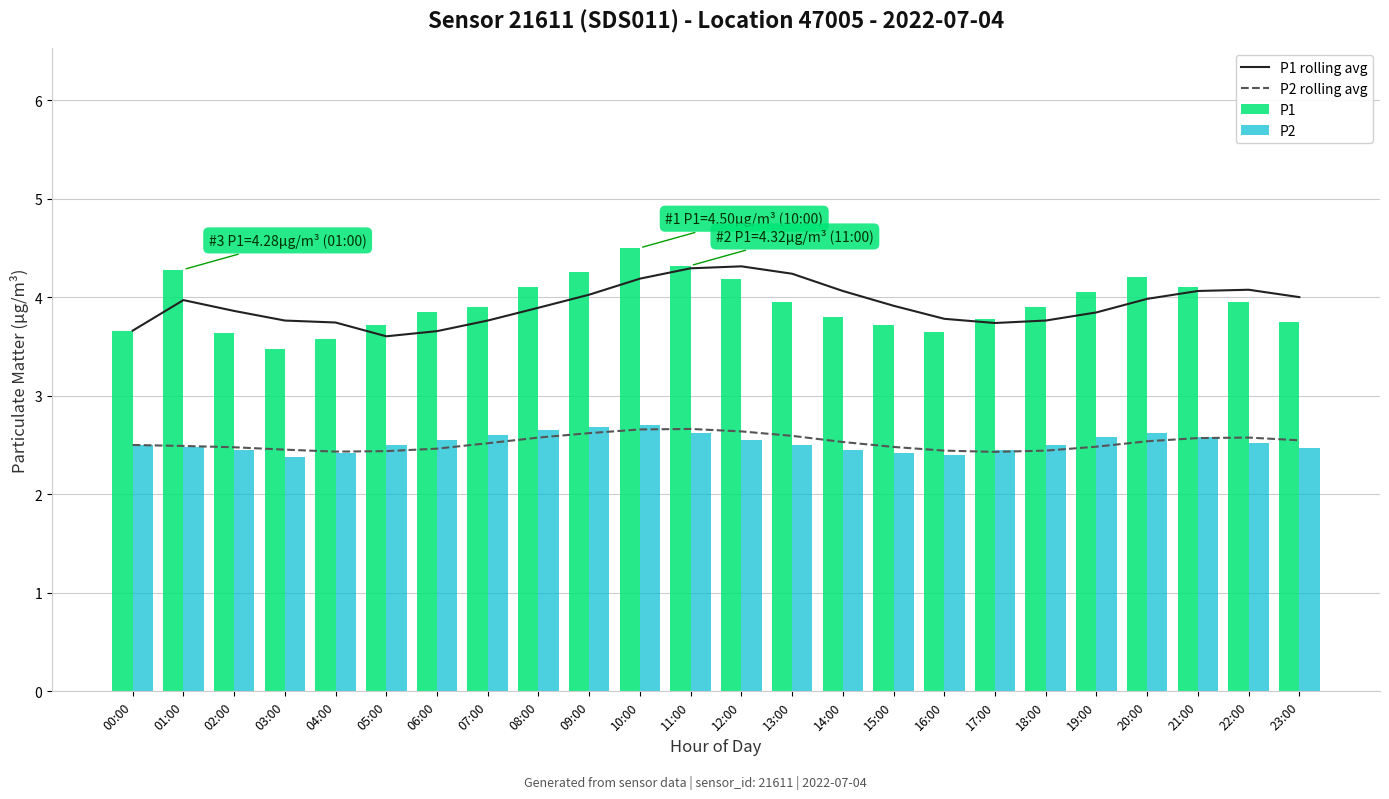

True or false: P1 rolling avg and P2 rolling avg intersect in this chart.

False